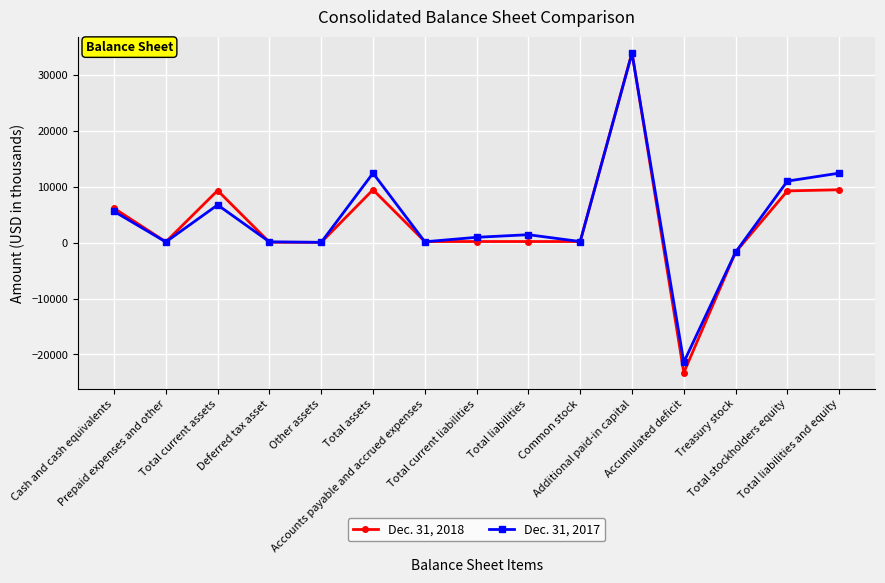

Is it true that Dec. 31, 2018 equals 13261 at Total stockholders equity?

False